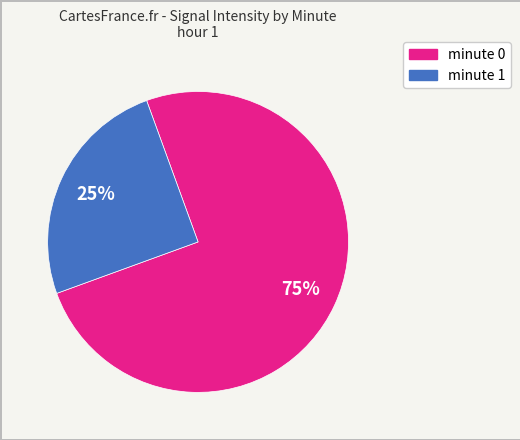

To the nearest percent, what is the average slice percentage?

50%